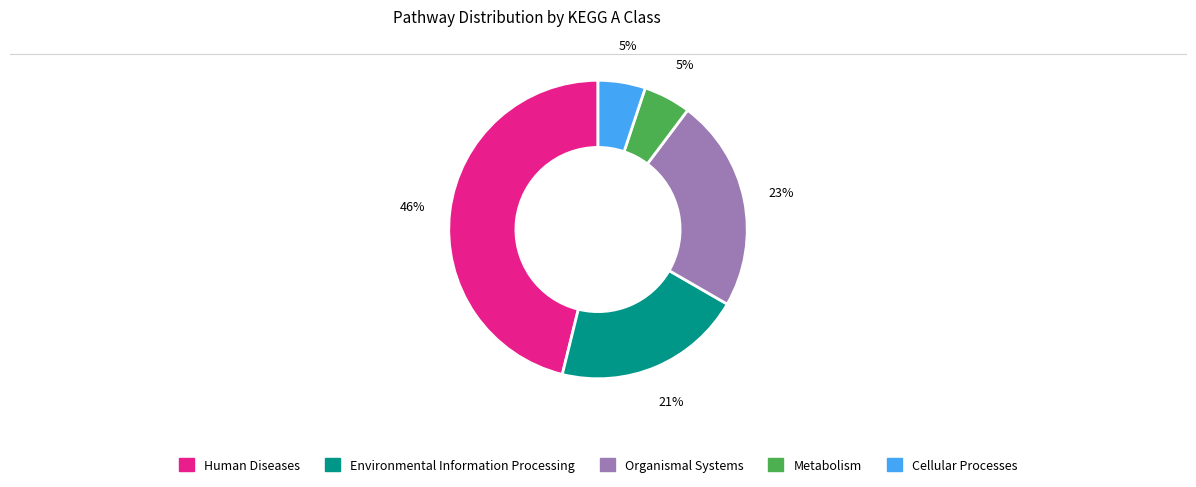

How many slices are in this pie chart?

5